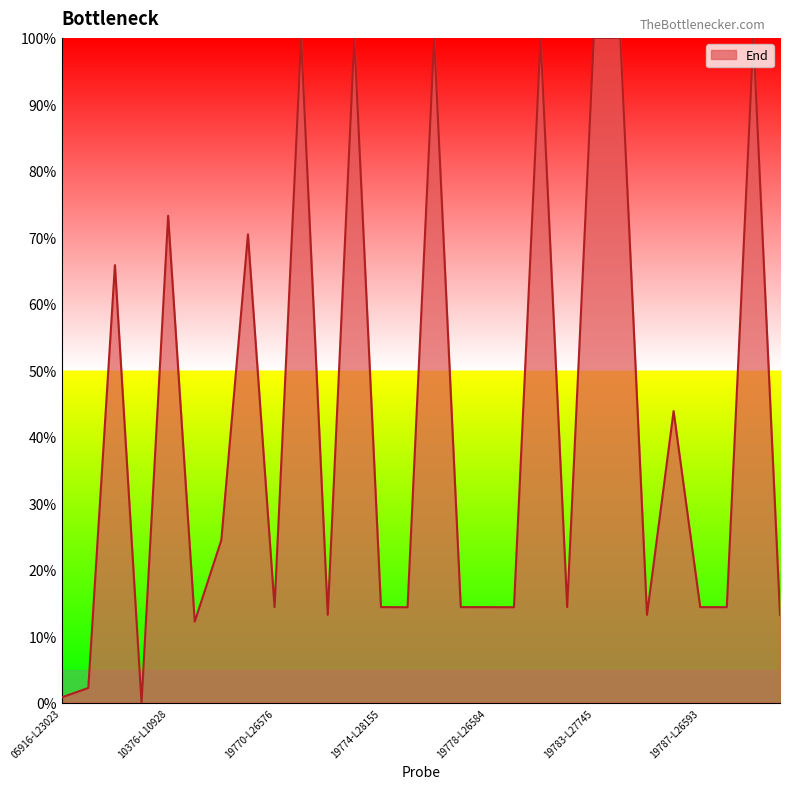

What is the maximum value shown in the chart?

100.0